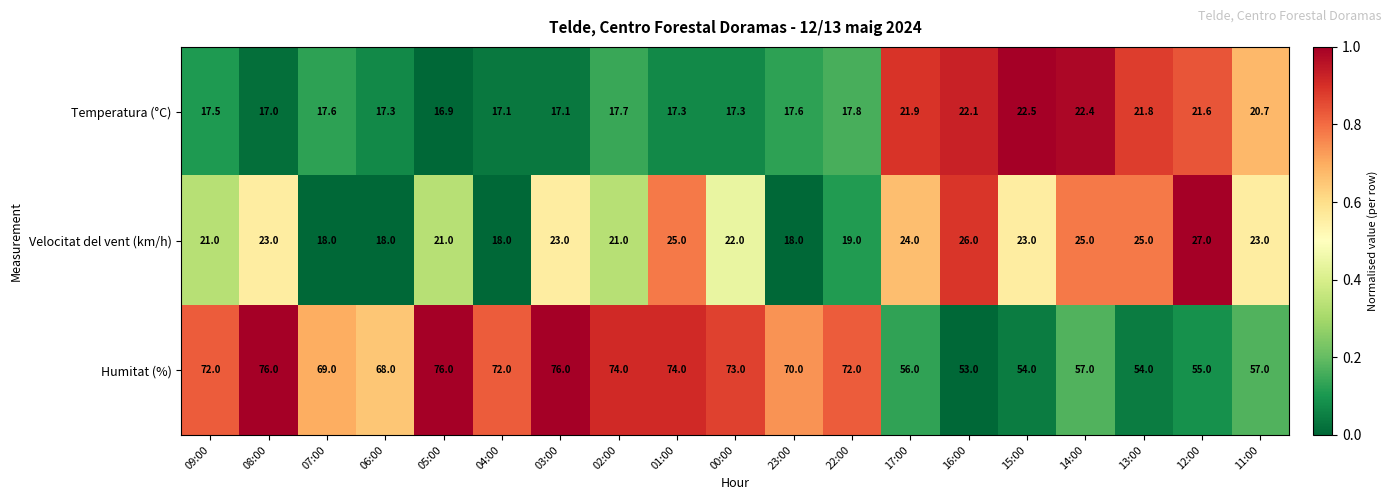

What is the total value across all series at 22:00?

108.8